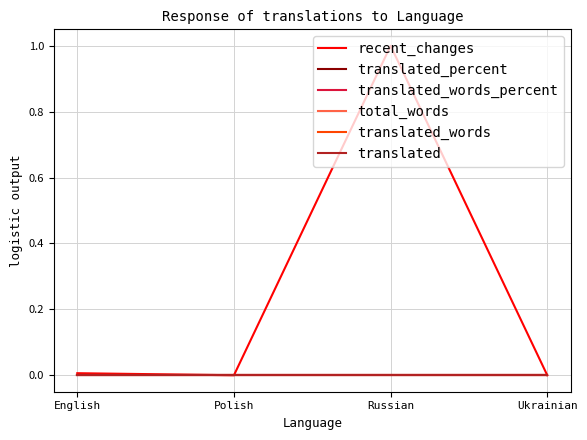

What is the label of the 3rd point from the left?

Russian